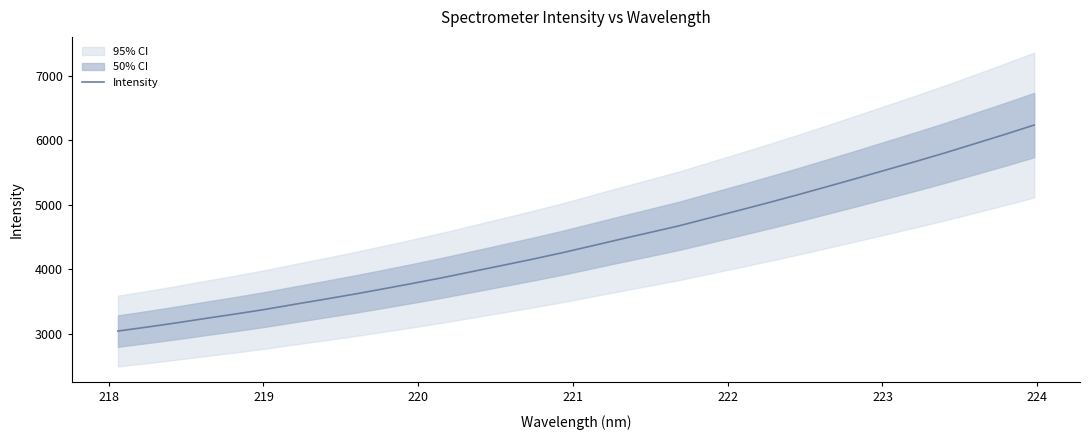

What is the lowest value of the Intensity series?

3043.1